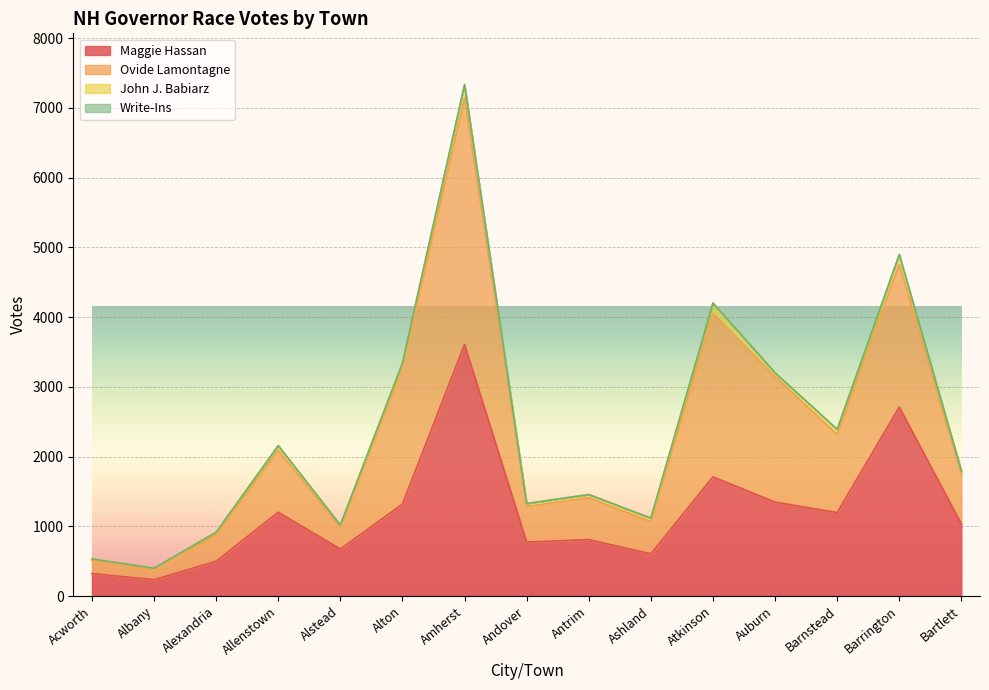

At which category is the sum across all series the highest?

Amherst